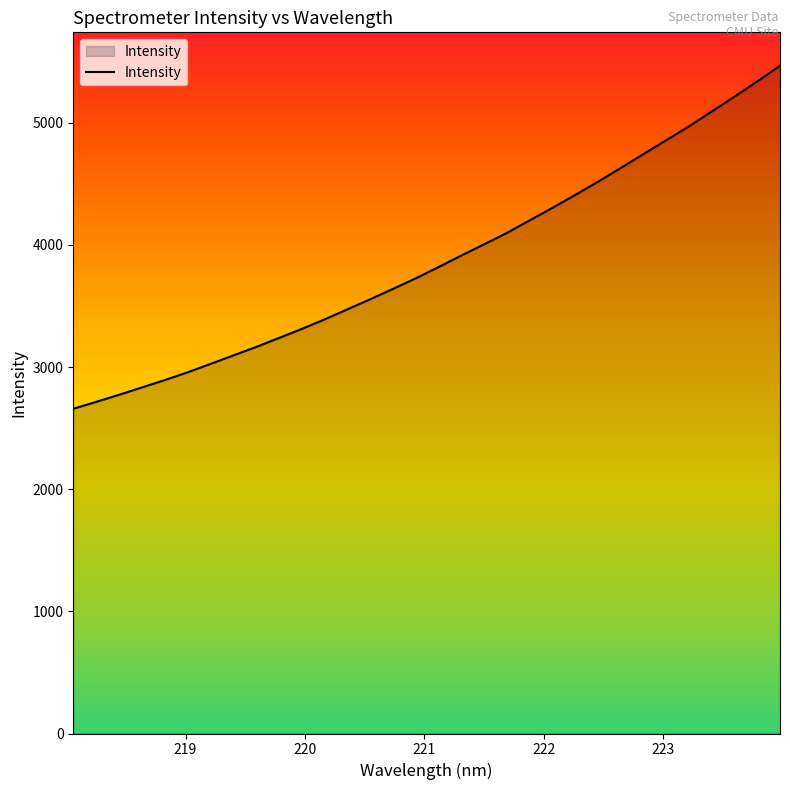

Reading left to right, extract all data points from this chart.

2658.3	2714.7	2772.4	2832.5	2892.6	2956.2	3024.7	3094.2	3163.3	3236.9	3310.8	3388.8	3471.3	3553.8	3638.7	3725.2	3817.5	3911.8	4003.8	4096.9	4199.9	4302.0	4408.0	4516.2	4628.8	4743.3	4856.3	4970.3	5091.9	5213.4	5338.4	5466.7